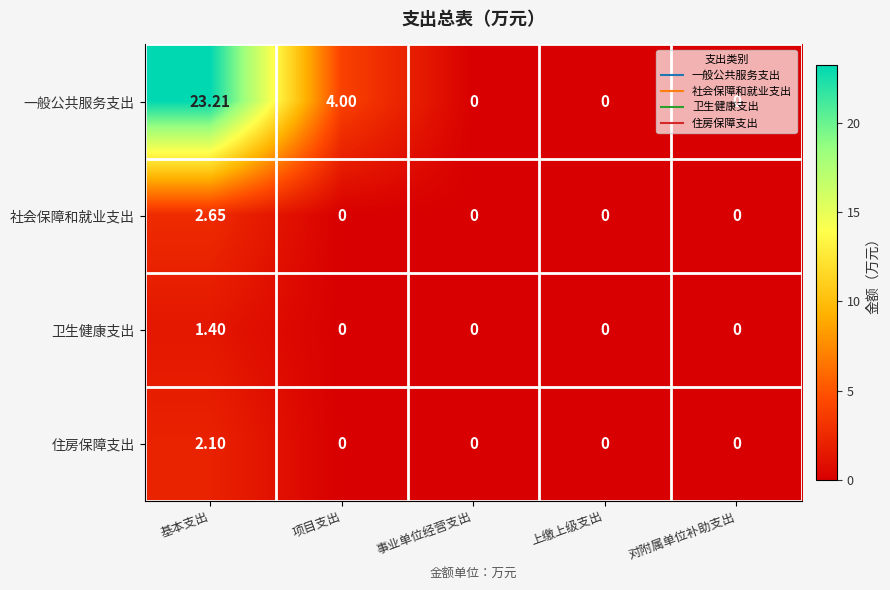

List the series in order of their peak value, lowest first.

卫生健康支出, 住房保障支出, 社会保障和就业支出, 一般公共服务支出